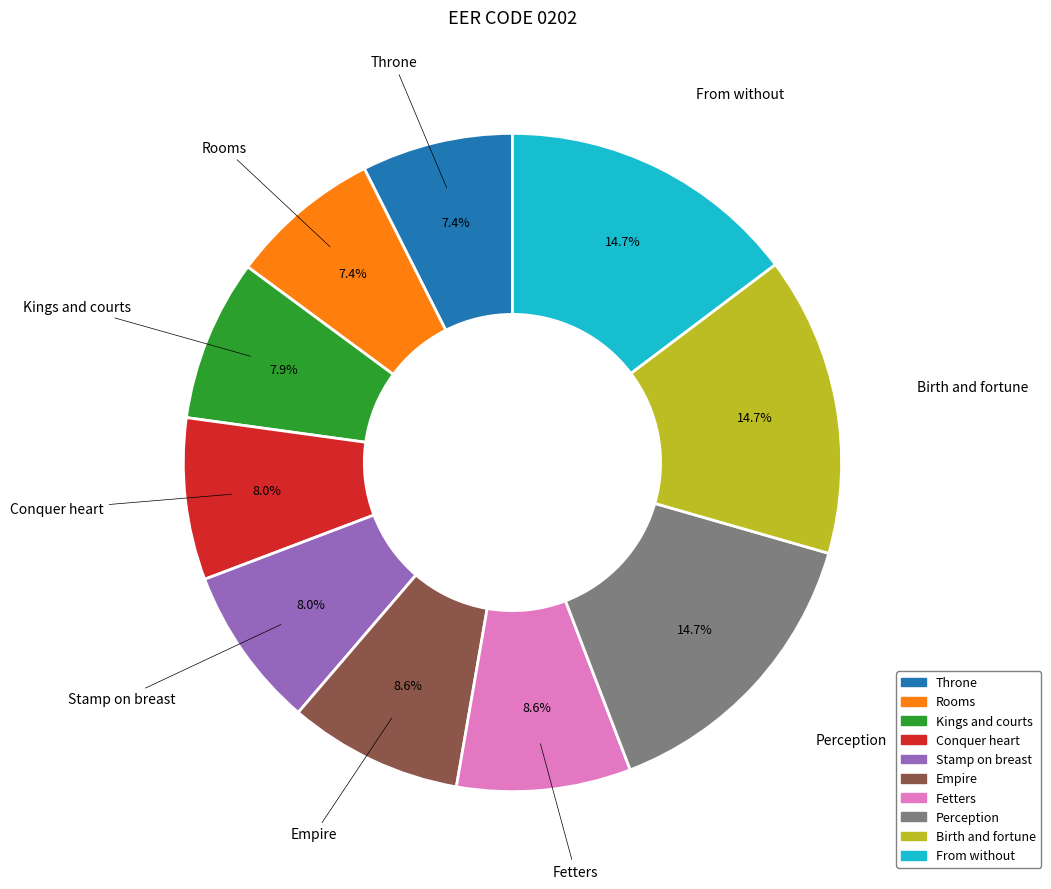

To the nearest percent, what is the average slice percentage?

10%